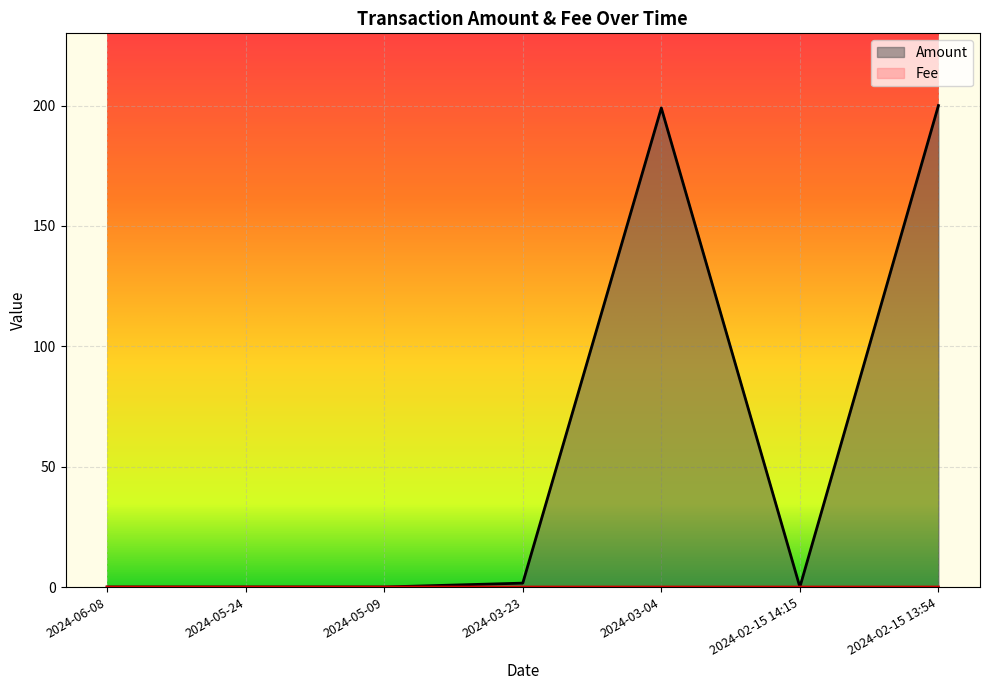

Reading left to right, transcribe all the data shown in this chart.

Amount: 2024-06-08=0.0	2024-05-24=0.0	2024-05-09=0.0	2024-03-23=1.6	2024-03-04=199.0	2024-02-15 14:15=0.0	2024-02-15 13:54=200.0
Fee: 2024-06-08=0.0	2024-05-24=0.0	2024-05-09=0.0	2024-03-23=0.0	2024-03-04=0.0	2024-02-15 14:15=0.0	2024-02-15 13:54=0.0